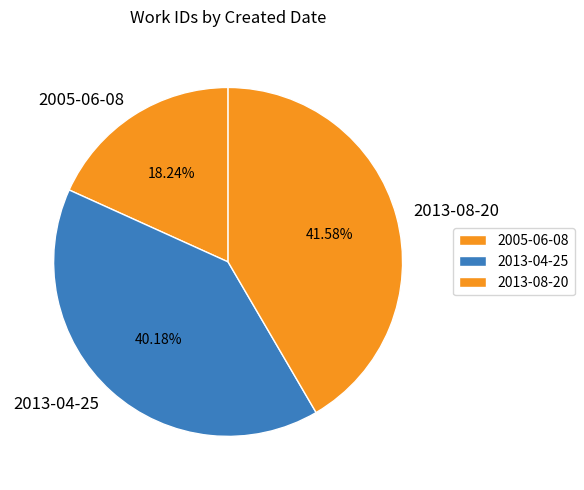

Which has a higher value, 2013-04-25 or 2005-06-08?

2013-04-25